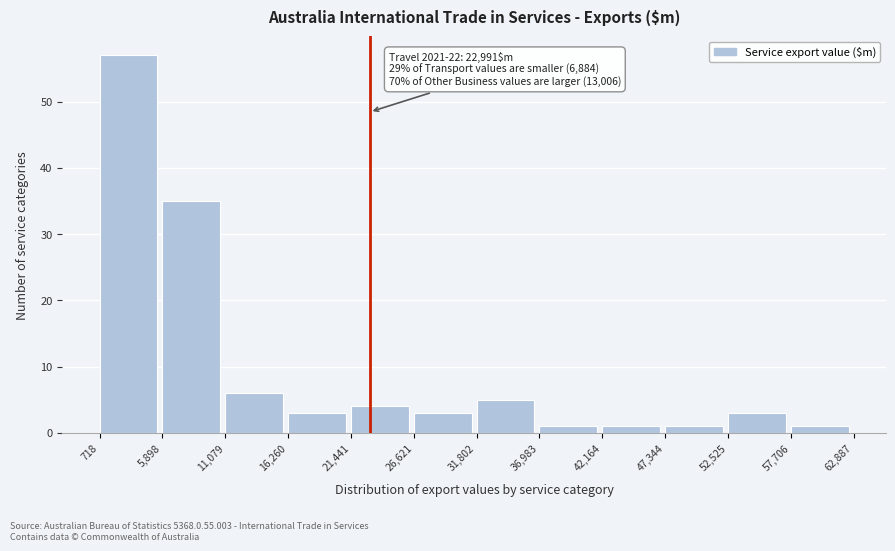

Over which range of the x-axis is the bar tallest?

718 to 5,898